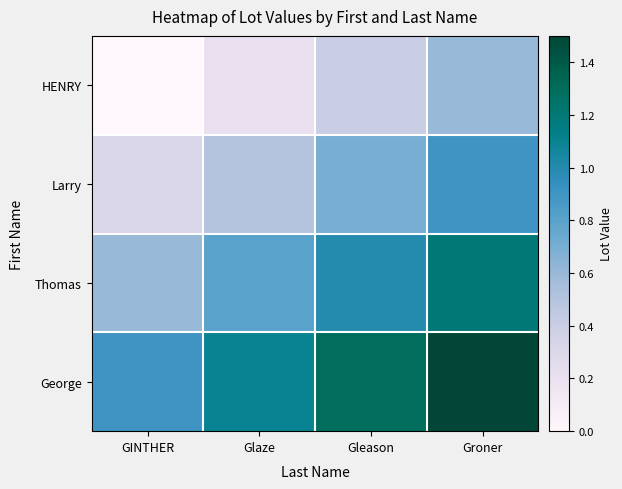

What is the difference between the highest and lowest values at Groner?

0.9